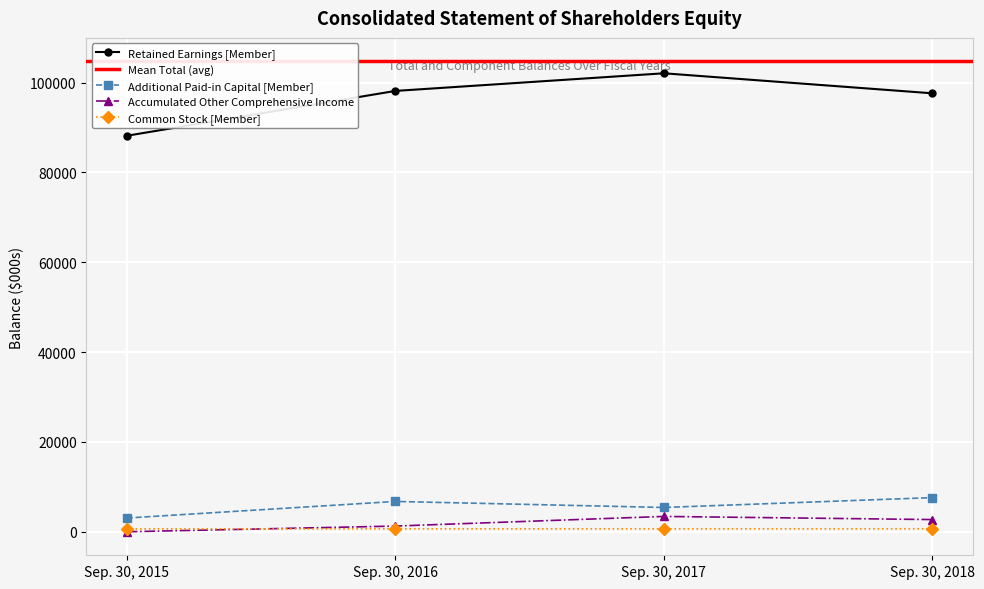

Reading left to right, extract all data points from this chart.

Total: Sep. 30, 2015=88161	Sep. 30, 2016=98146	Sep. 30, 2017=102072	Sep. 30, 2018=97615
Common Stock [Member]: Sep. 30, 2015=647	Sep. 30, 2016=660	Sep. 30, 2017=655	Sep. 30, 2018=670
Additional Paid-in Capital [Member]: Sep. 30, 2015=3060	Sep. 30, 2016=6754	Sep. 30, 2017=5413	Sep. 30, 2018=7607
Accumulated Other Comprehensive Income: Sep. 30, 2015=5	Sep. 30, 2016=1273	Sep. 30, 2017=3417	Sep. 30, 2018=2718